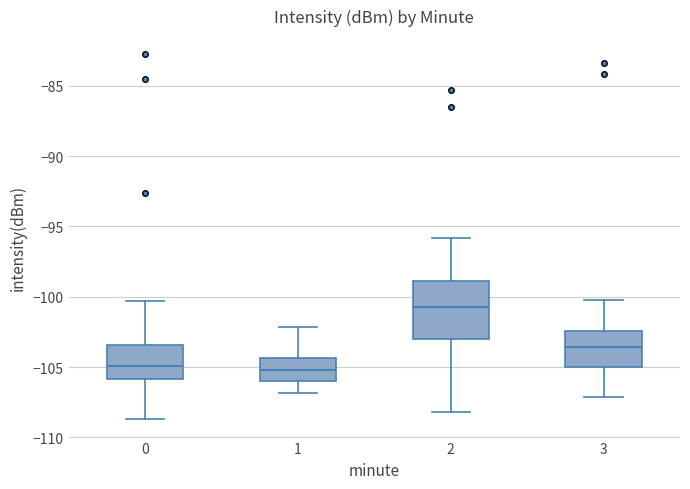

Where is the lower edge of the box at x = 0 on the y-axis? The values are not printed on the chart, so give them approximately, as read against the axis.

-106.0